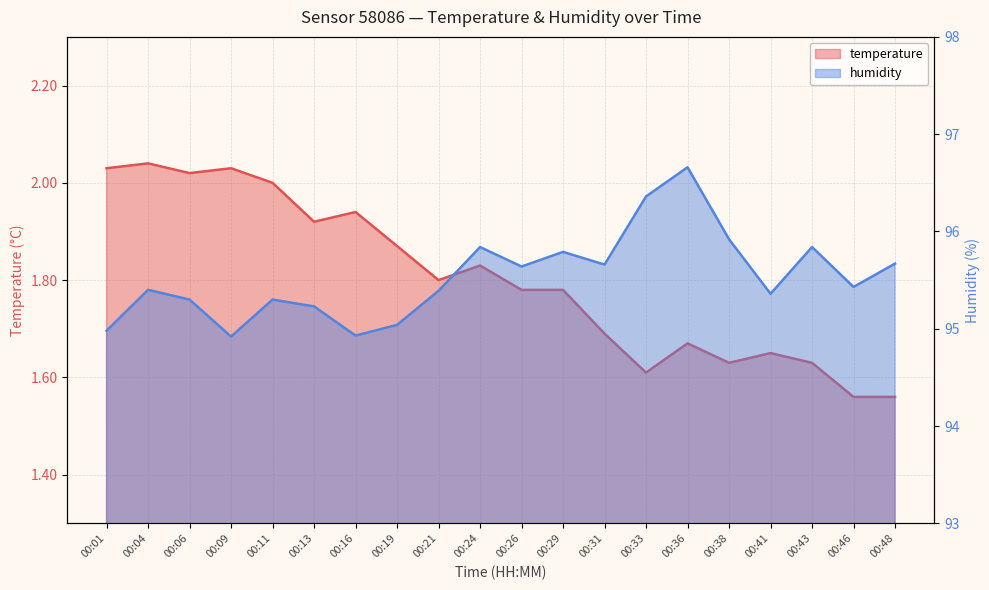

List the series in order of their overall mean, lowest first.

temperature, humidity